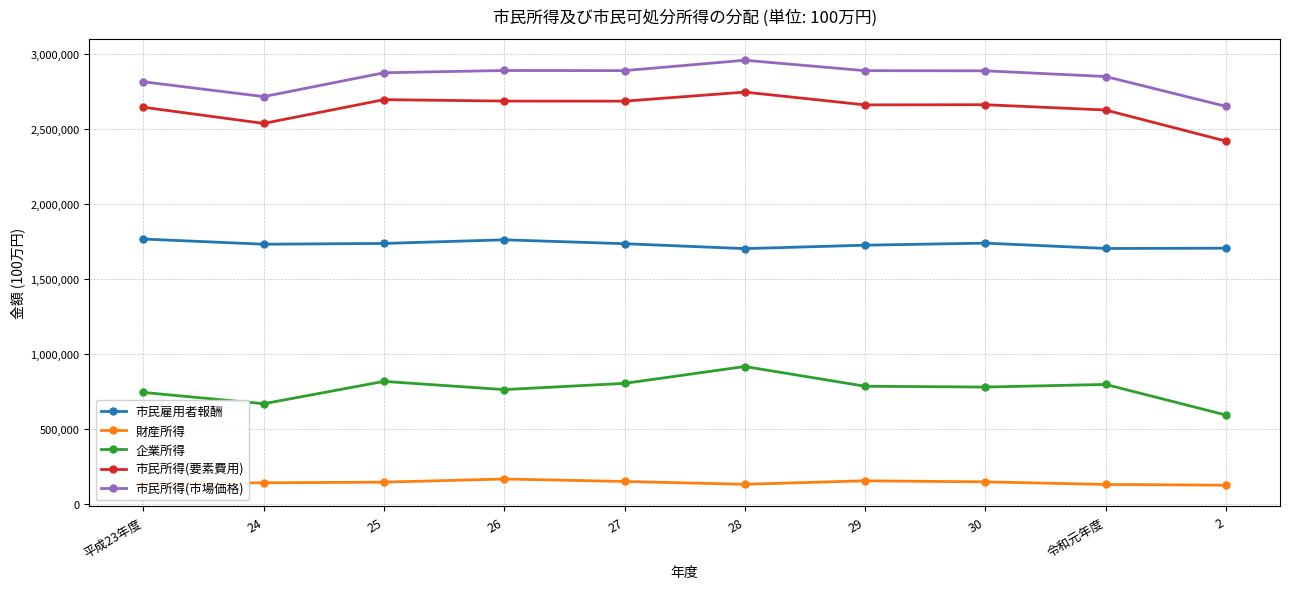

How many data points does each series have?

10